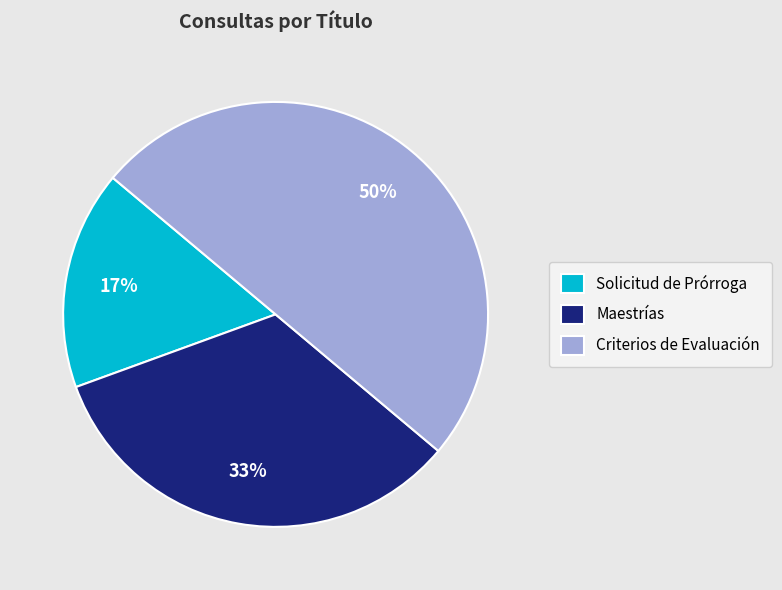

The Criterios de Evaluación slice represents 50% of the pie. True or false?

True